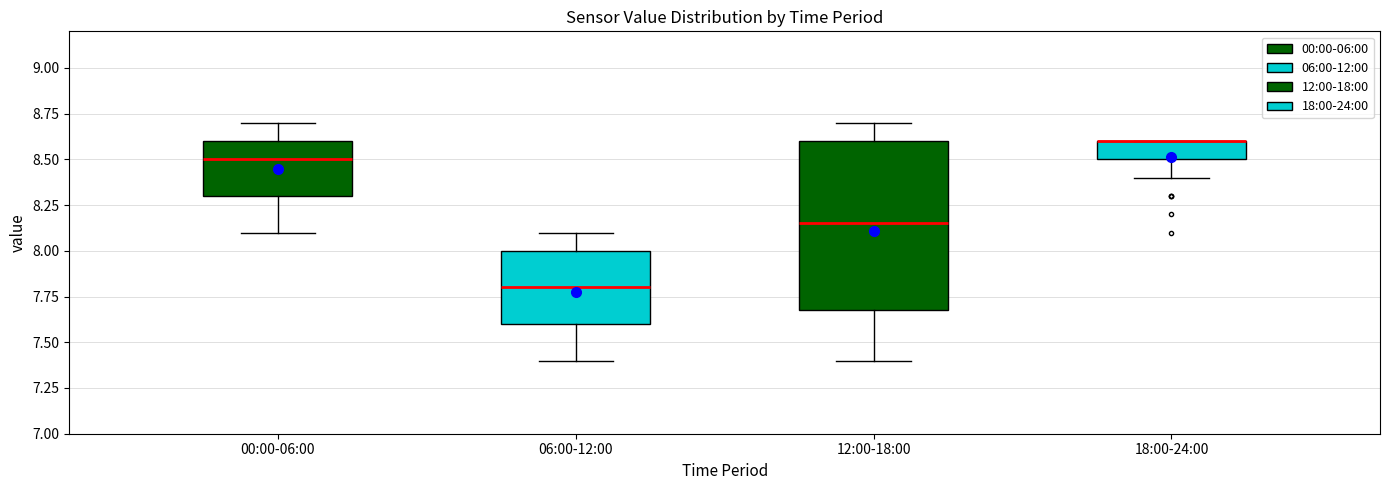

Reading left to right, transcribe this box plot: for each box, give where its median line is, the range the box spans, and where its two whiskers end, as read against the y-axis. The values are not printed on the chart, so give them approximately, as read against the axis.

00:00-06:00: median 8.50, box 8.30 to 8.60, whiskers 8.10 to 8.70
06:00-12:00: median 7.80, box 7.60 to 8.00, whiskers 7.40 to 8.10
12:00-18:00: median 8.15, box 7.70 to 8.60, whiskers 7.40 to 8.70
18:00-24:00: median 8.60 (drawn on the box's upper edge), box 8.50 to 8.60, whiskers 8.40 to 8.60